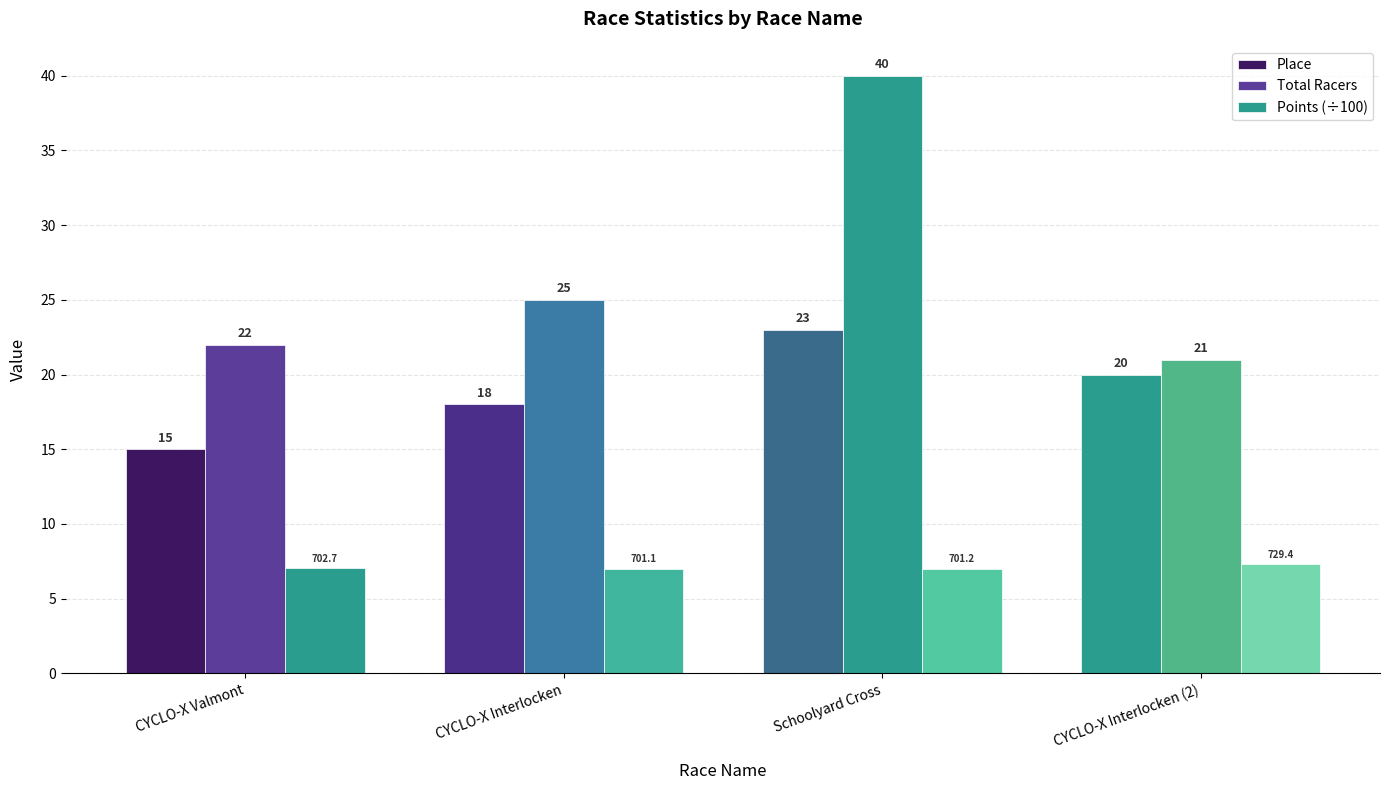

Are the bars horizontal?

No